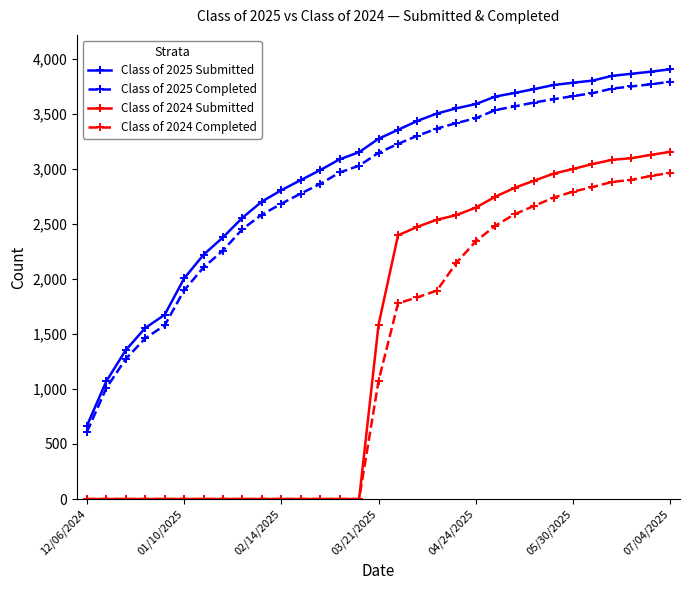

True or false: Class of 2025 Completed and Class of 2024 Completed cross at least once.

False